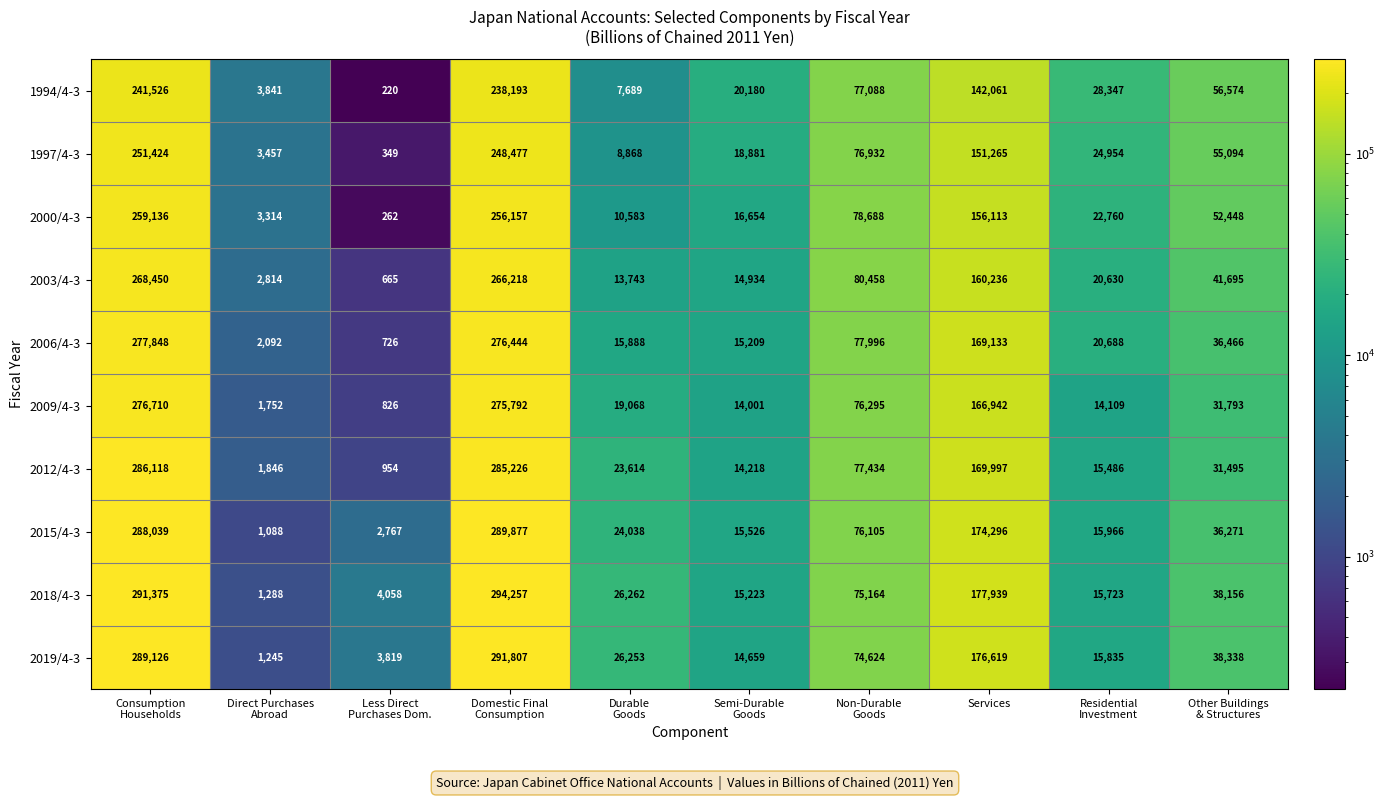

Which category has the highest value across all series?

Domestic Final
Consumption